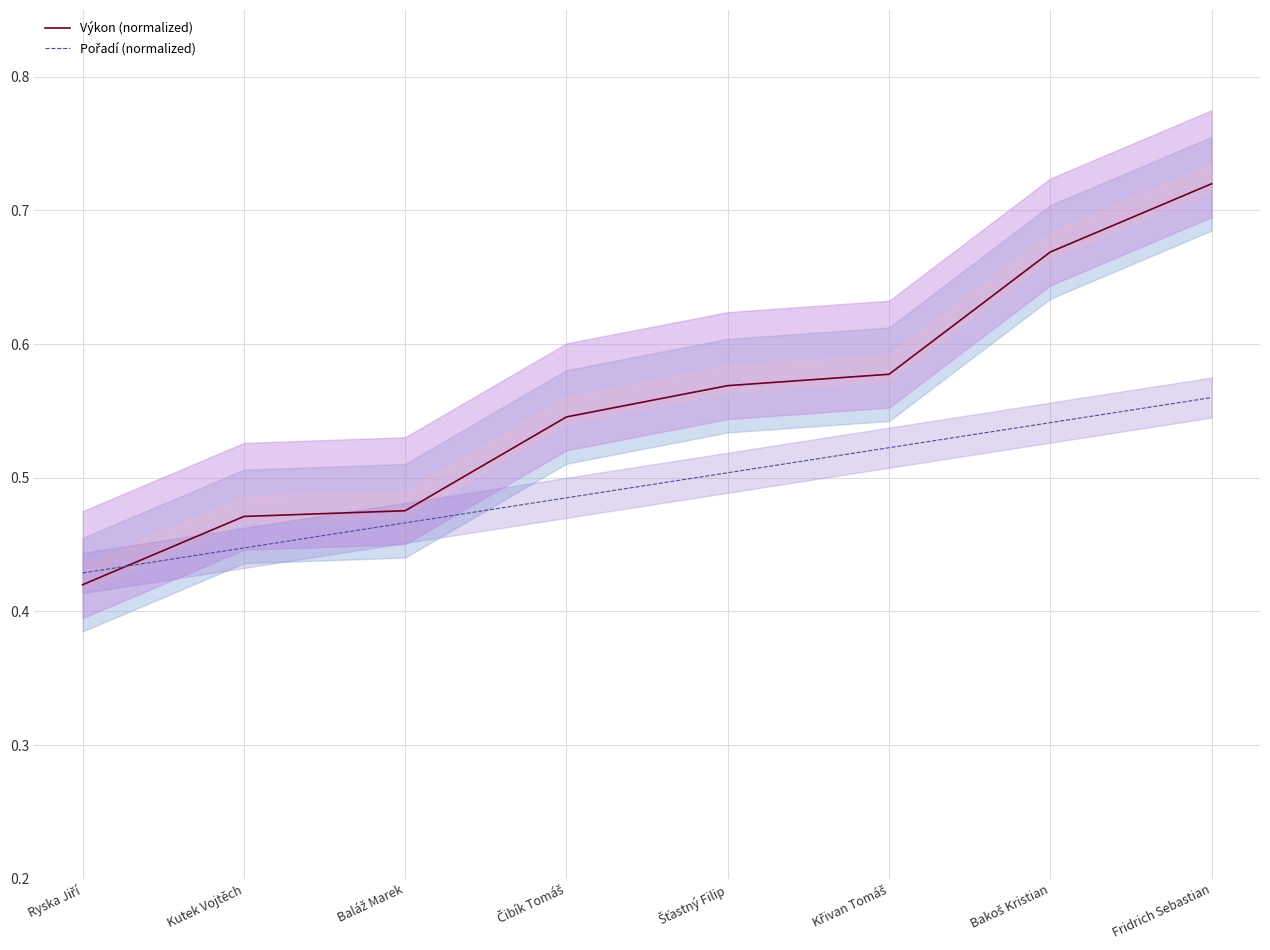

Count the Výkon (normalized) values in the range 0 to 1.

8